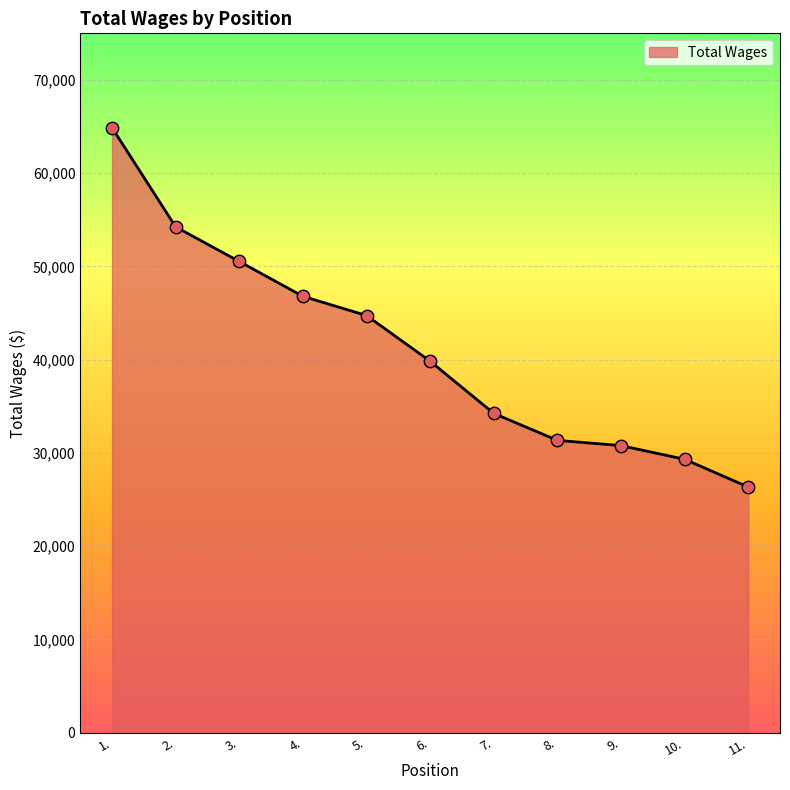

Between 6. and 3., which is larger?

3.